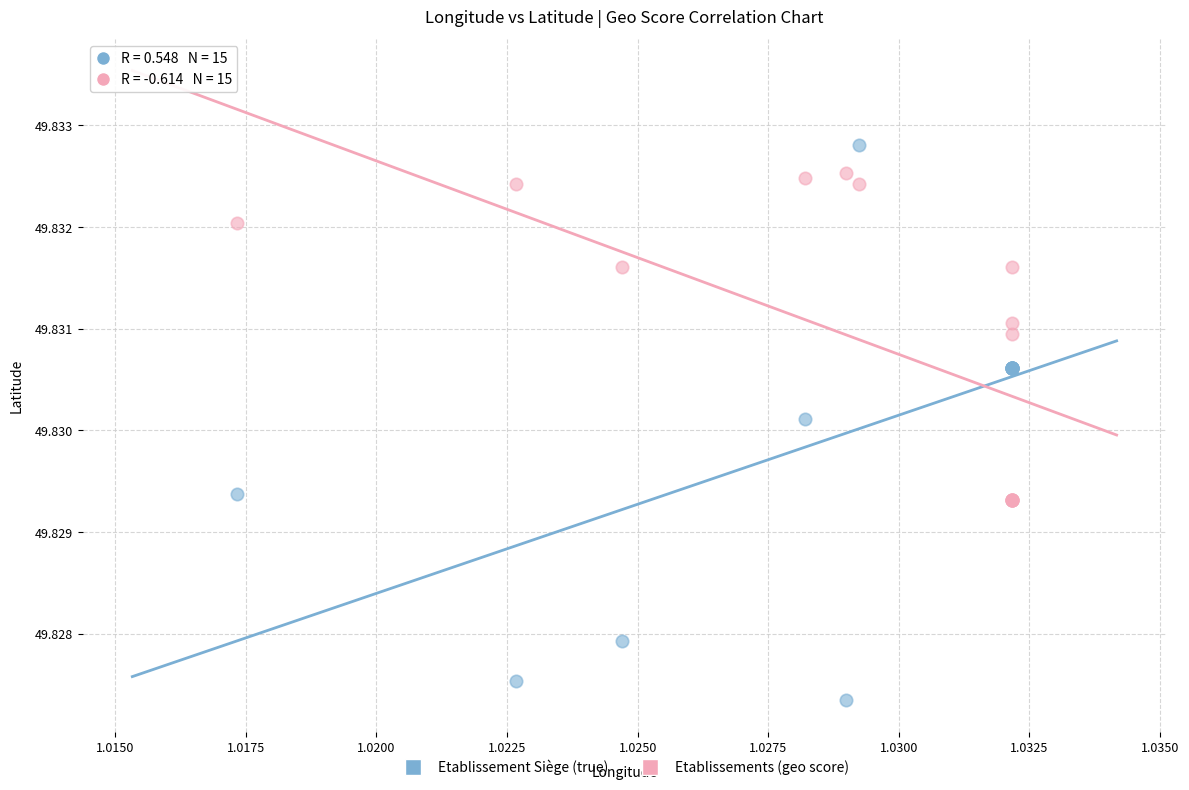

Which series reaches the minimum Y coordinate?

Etablissement Siège (true)